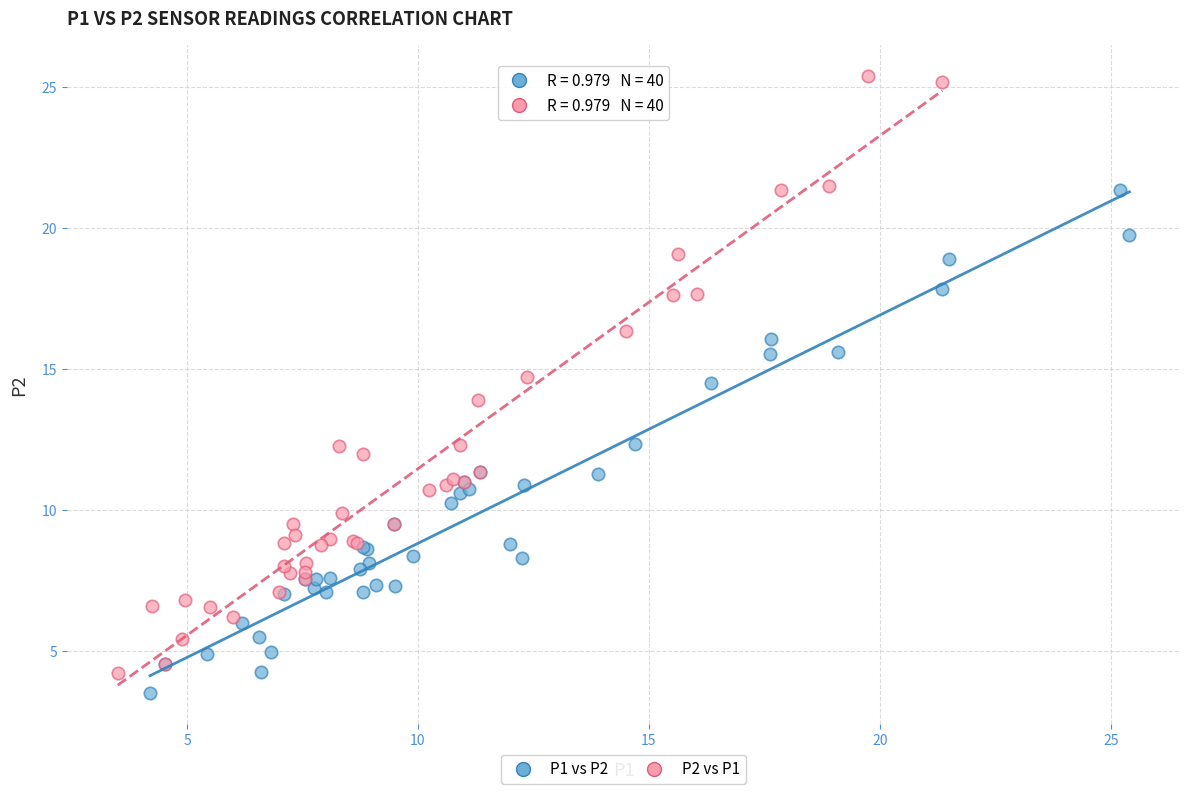

Which series reaches the maximum Y coordinate?

P2 vs P1